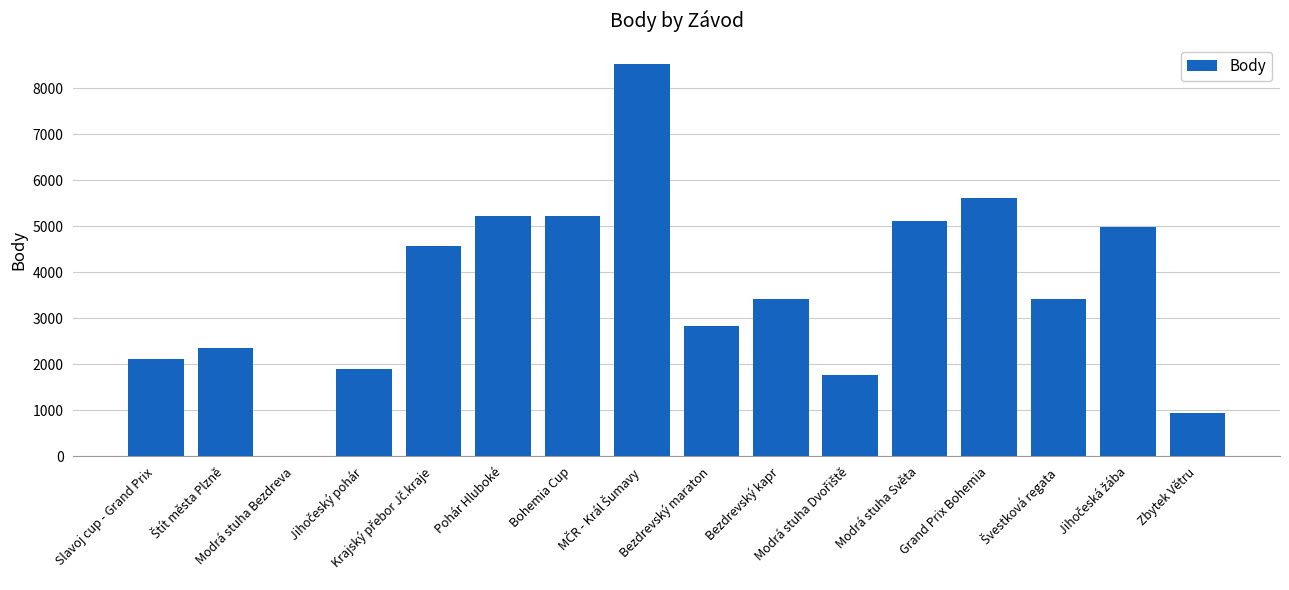

What is the sum of all values?

58012